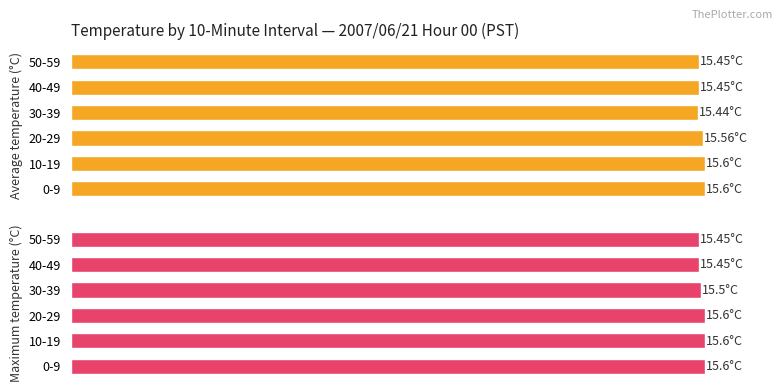

What are all the series names shown in the legend?

Average temperature (°C), Maximum temperature (°C)